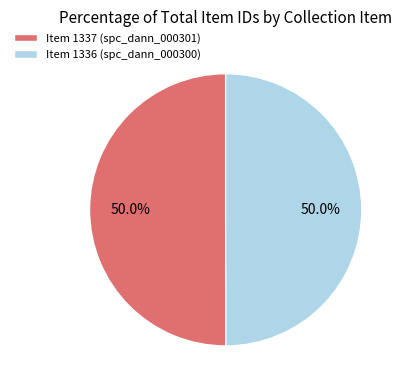

Approximately how many times larger is the value at Item 1337 (spc_dann_000301) compared to Item 1336 (spc_dann_000300)?

1.0